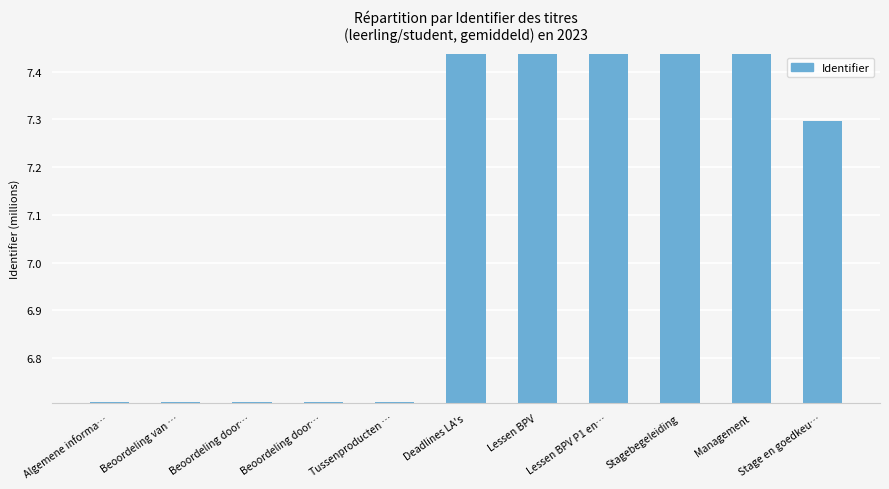

What is the difference between the second highest and second lowest values?

0.7